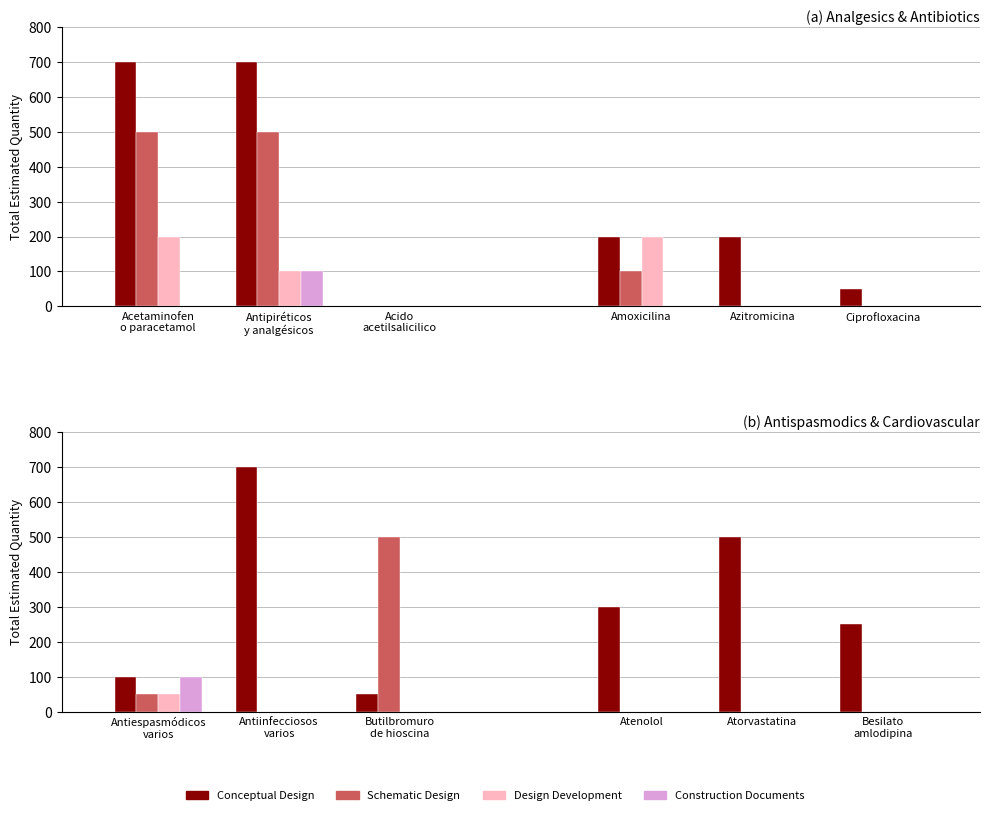

Which series has the largest range (max minus min)?

Conceptual Design